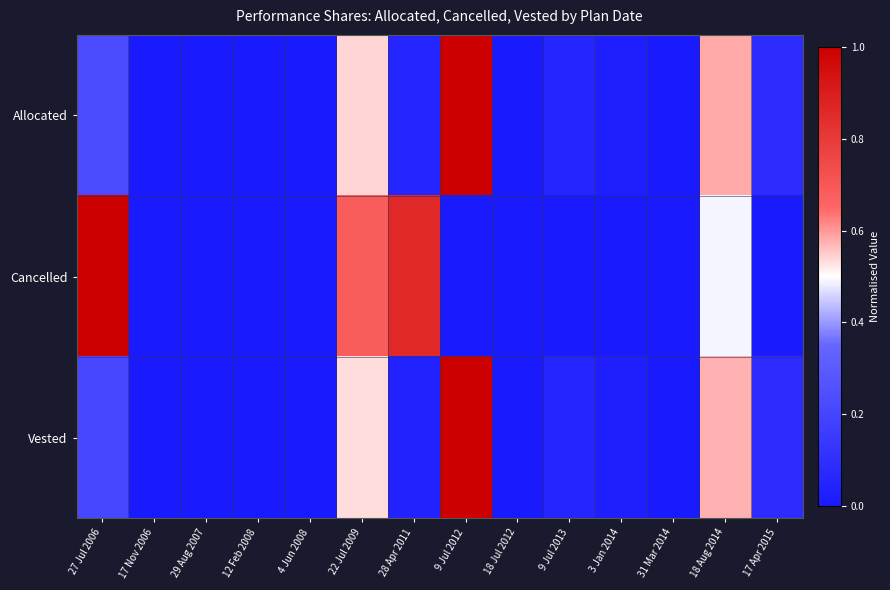

Reading left to right, list all the values displayed in this chart.

Allocated: 27 Jul 2006=0.2	17 Nov 2006=0.0	29 Aug 2007=0.0	12 Feb 2008=0.0	4 Jun 2008=0.0	22 Jul 2009=0.5	28 Apr 2011=0.1	9 Jul 2012=1.0	18 Jul 2012=0.0	9 Jul 2013=0.1	3 Jan 2014=0.0	31 Mar 2014=0.0	18 Aug 2014=0.6	17 Apr 2015=0.1
Cancelled: 27 Jul 2006=1.0	17 Nov 2006=0.0	29 Aug 2007=0.0	12 Feb 2008=0.0	4 Jun 2008=0.0	22 Jul 2009=0.7	28 Apr 2011=0.9	9 Jul 2012=0.0	18 Jul 2012=0.0	9 Jul 2013=0.0	3 Jan 2014=0.0	31 Mar 2014=0.0	18 Aug 2014=0.5	17 Apr 2015=0.0
Vested: 27 Jul 2006=0.2	17 Nov 2006=0.0	29 Aug 2007=0.0	12 Feb 2008=0.0	4 Jun 2008=0.0	22 Jul 2009=0.5	28 Apr 2011=0.0	9 Jul 2012=1.0	18 Jul 2012=0.0	9 Jul 2013=0.1	3 Jan 2014=0.0	31 Mar 2014=0.0	18 Aug 2014=0.6	17 Apr 2015=0.1